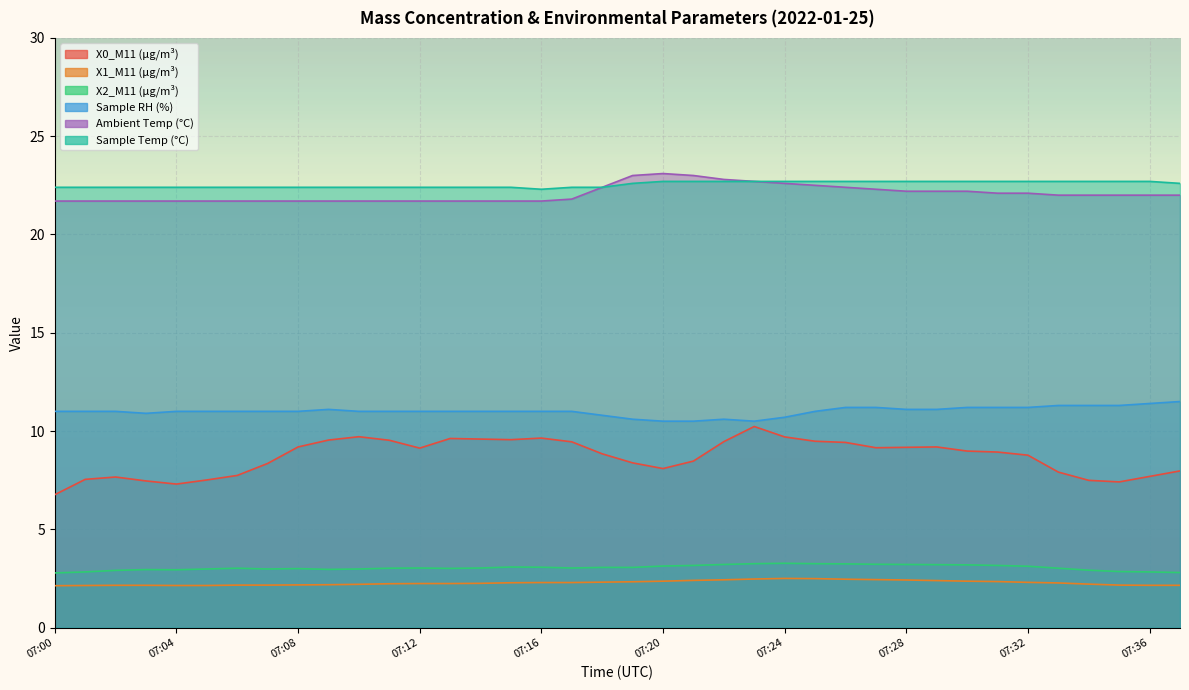

Reading left to right, extract all data points from this chart.

X0_M11 (μg/m³): 6.8	7.5	7.7	7.5	7.3	7.5	7.7	8.3	9.2	9.5	9.7	9.5	9.1	9.6	9.6	9.6	9.6	9.4	8.8	8.4	8.1	8.5	9.5	10.2	9.7	9.5	9.4	9.2	9.2	9.2	9.0	8.9	8.8	7.9	7.5	7.4	7.7	8.0
X1_M11 (μg/m³): 2.1	2.1	2.1	2.1	2.1	2.1	2.2	2.2	2.2	2.2	2.2	2.2	2.2	2.2	2.2	2.3	2.3	2.3	2.3	2.3	2.4	2.4	2.4	2.5	2.5	2.5	2.5	2.4	2.4	2.4	2.4	2.3	2.3	2.3	2.2	2.2	2.1	2.1
X2_M11 (μg/m³): 2.8	2.8	2.9	3.0	2.9	3.0	3.0	3.0	3.0	3.0	3.0	3.0	3.0	3.0	3.0	3.1	3.1	3.0	3.1	3.1	3.1	3.2	3.2	3.2	3.3	3.2	3.2	3.2	3.2	3.2	3.2	3.2	3.1	3.0	2.9	2.9	2.8	2.8
Sample RH (%): 11.0	11.0	11.0	10.9	11.0	11.0	11.0	11.0	11.0	11.1	11.0	11.0	11.0	11.0	11.0	11.0	11.0	11.0	10.8	10.6	10.5	10.5	10.6	10.5	10.7	11.0	11.2	11.2	11.1	11.1	11.2	11.2	11.2	11.3	11.3	11.3	11.4	11.5
Ambient Temp (°C): 21.7	21.7	21.7	21.7	21.7	21.7	21.7	21.7	21.7	21.7	21.7	21.7	21.7	21.7	21.7	21.7	21.7	21.8	22.4	23.0	23.1	23.0	22.8	22.7	22.6	22.5	22.4	22.3	22.2	22.2	22.2	22.1	22.1	22.0	22.0	22.0	22.0	22.0
Sample Temp (°C): 22.4	22.4	22.4	22.4	22.4	22.4	22.4	22.4	22.4	22.4	22.4	22.4	22.4	22.4	22.4	22.4	22.3	22.4	22.4	22.6	22.7	22.7	22.7	22.7	22.7	22.7	22.7	22.7	22.7	22.7	22.7	22.7	22.7	22.7	22.7	22.7	22.7	22.6